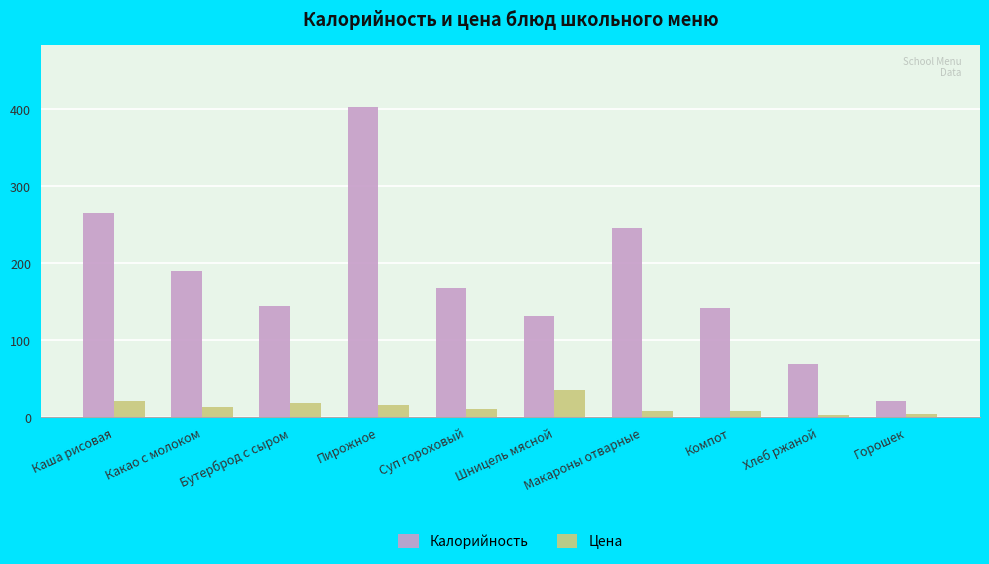

What is the average value of the Цена series?

13.0